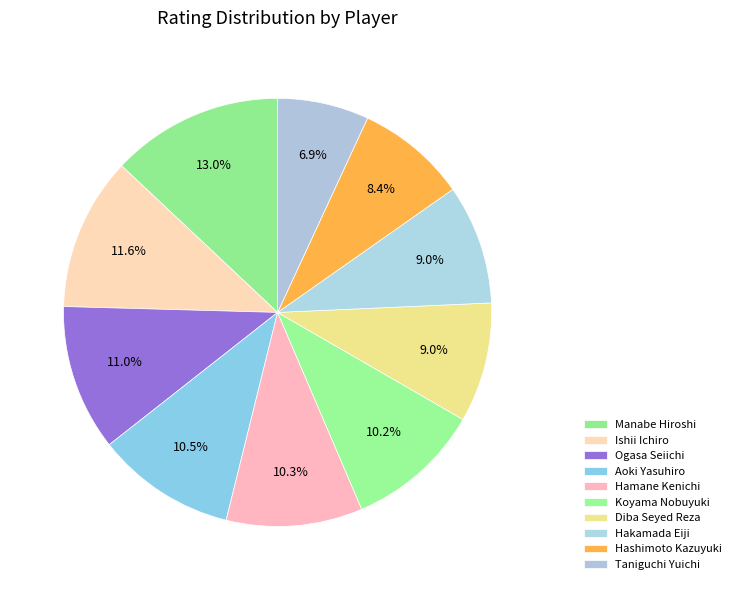

To the nearest percent, what portion does Hakamada Eiji represent?

9%